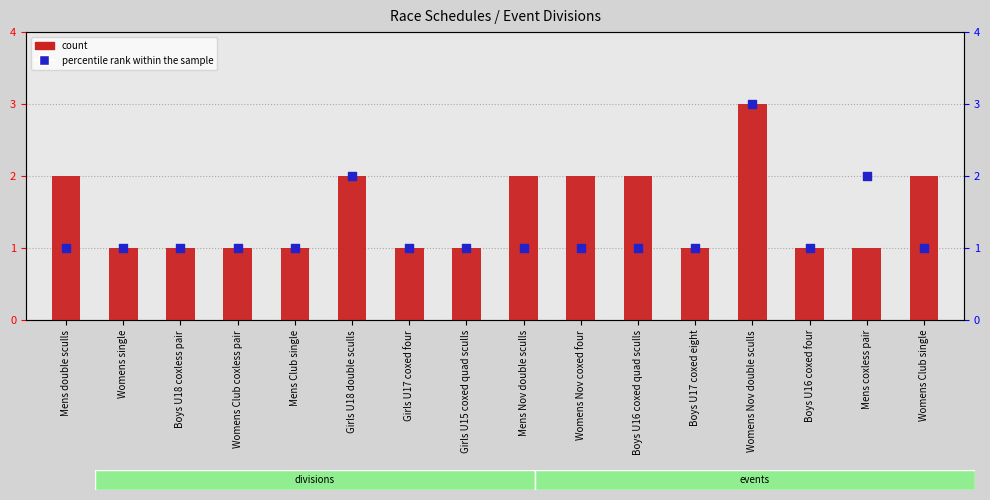

Which series contains the lowest Y value?

count